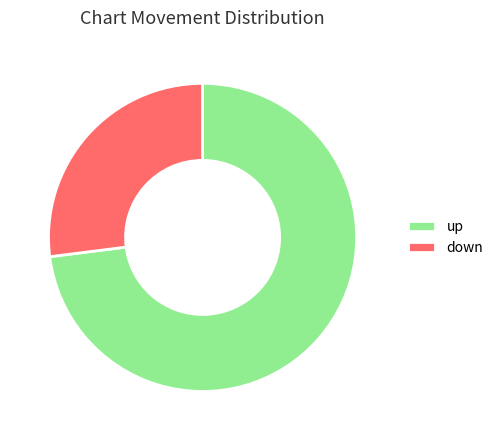

The up slice represents 73% of the pie. True or false?

True